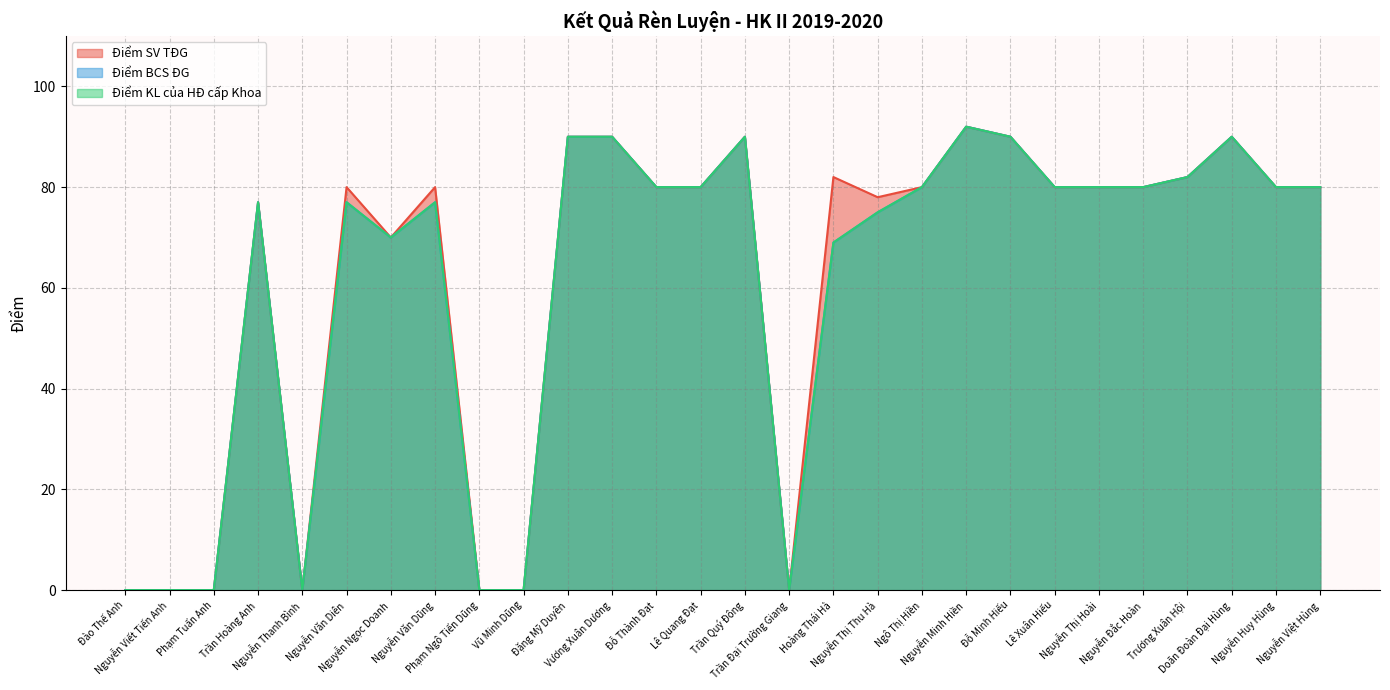

Rank the categories by Điểm KL của HĐ cấp Khoa value from lowest to highest.

Đào Thế Anh, Nguyễn Viết Tiến Anh, Phạm Tuấn Anh, Nguyễn Thanh Bình, Phạm Ngô Tiến Dũng, Vũ Minh Dũng, Trần Đại Trường Giang, Hoàng Thái Hà, Nguyễn Ngọc Doanh, Nguyễn Thị Thu Hà, Trần Hoàng Anh, Nguyễn Văn Diên, Nguyễn Văn Dũng, Đỗ Thành Đạt, Lê Quang Đạt, Ngô Thị Hiền, Lê Xuân Hiếu, Nguyễn Thị Hoài, Nguyễn Đắc Hoàn, Nguyễn Huy Hùng, Nguyễn Việt Hùng, Trương Xuân Hội, Đặng Mỹ Duyên, Vương Xuân Dương, Trần Quý Đông, Đỗ Minh Hiếu, Doãn Đoàn Đại Hùng, Nguyễn Minh Hiền